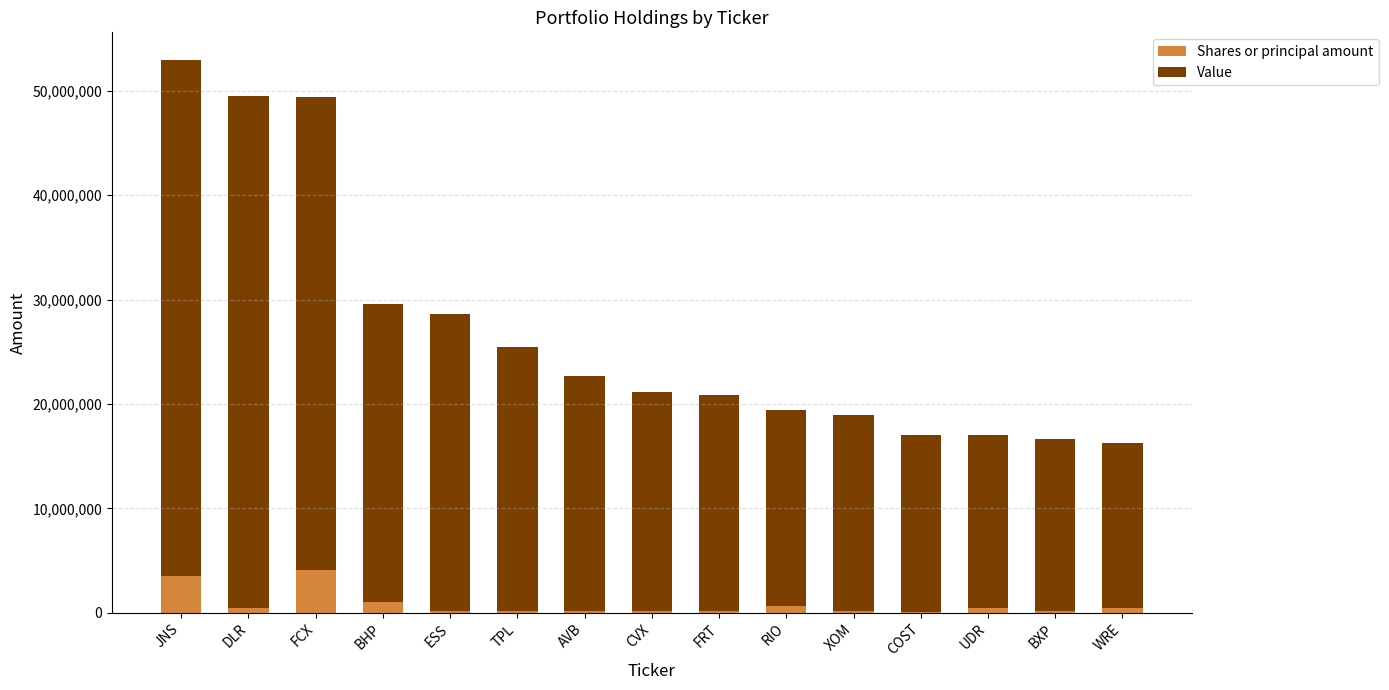

At which category is the sum across all series the highest?

JNS